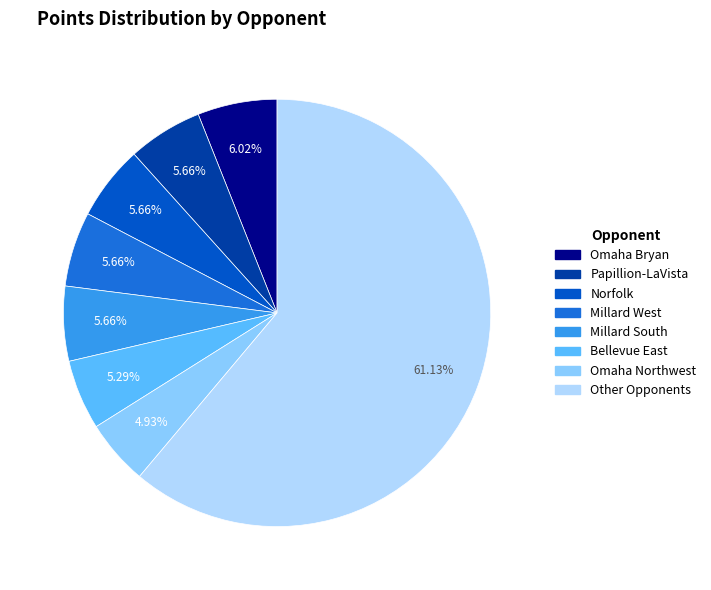

Is there any slice that represents more than half of the pie?

Yes